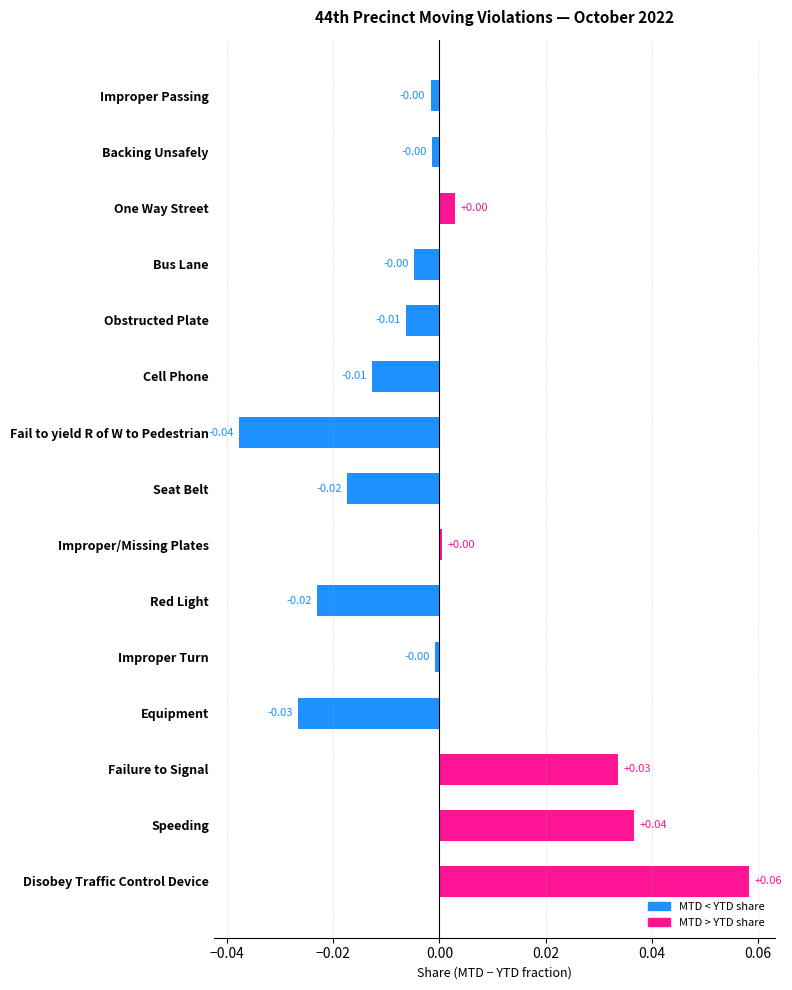

Which has a higher value, Equipment or Failure to Signal?

Failure to Signal